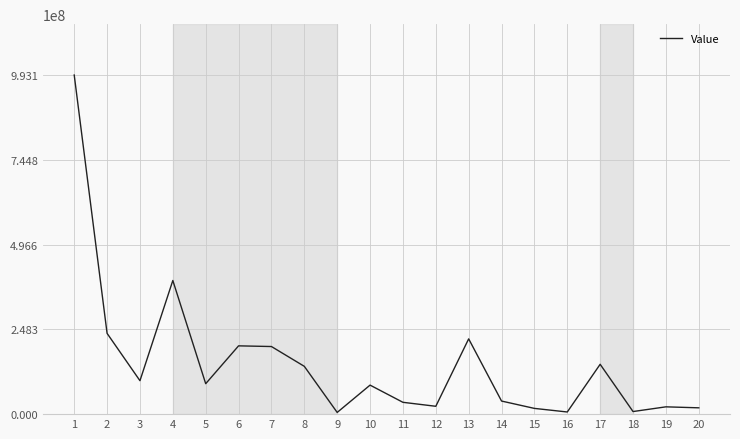

What is the sum of all values?

2969210000